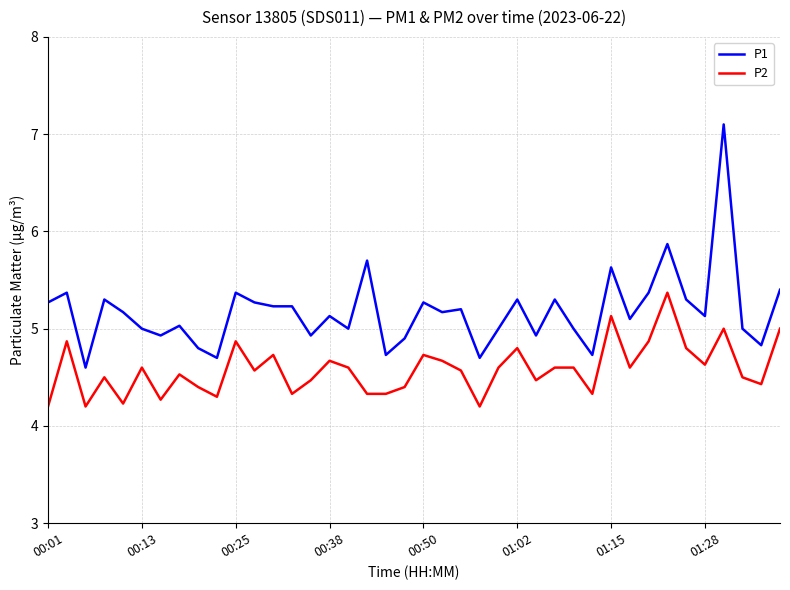

True or false: P2 and P1 cross at least once.

False